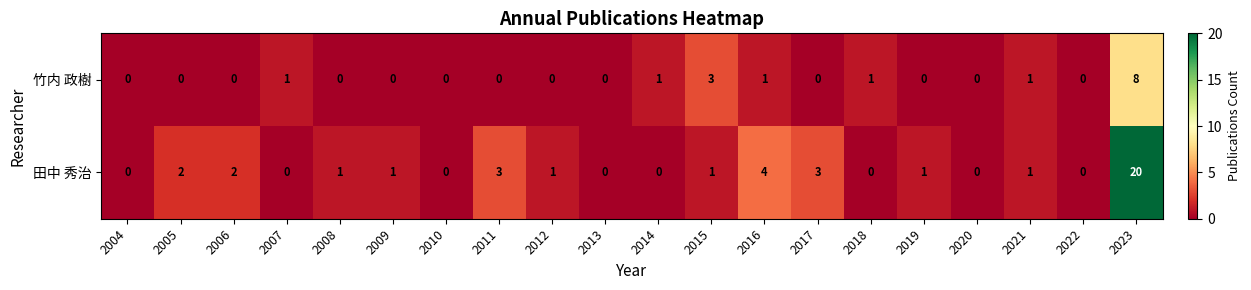

What is the difference between the highest and lowest values at 2017?

3